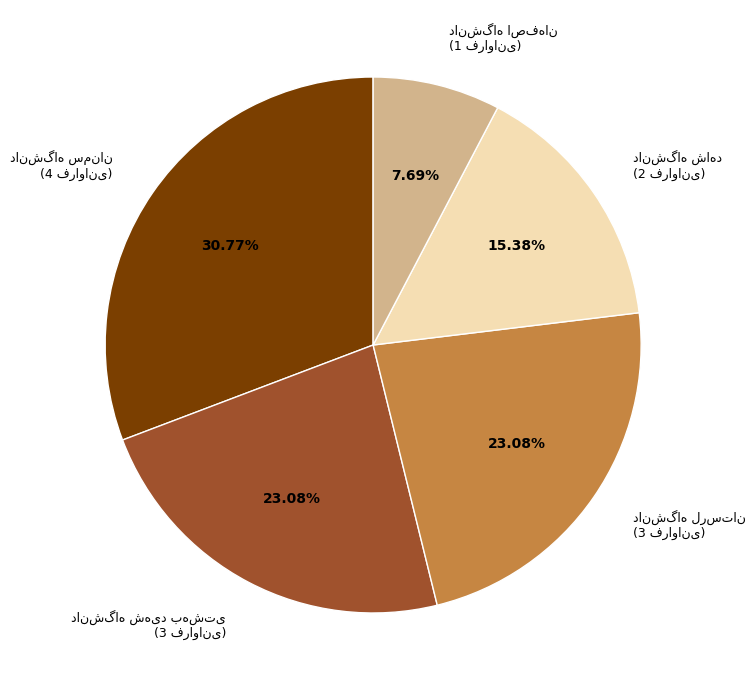

Does any single category account for the majority?

No